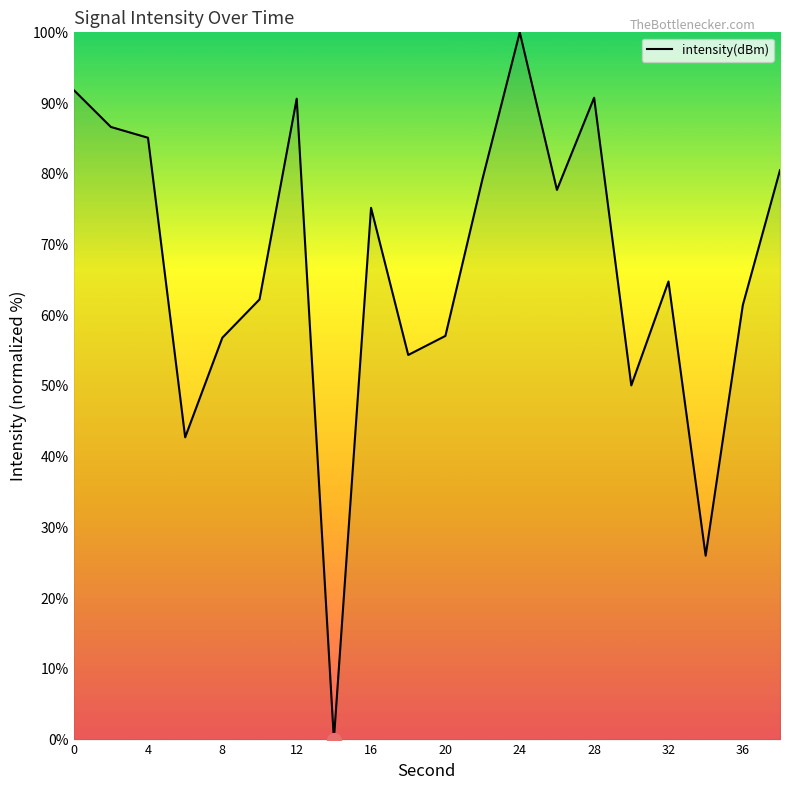

What is the greatest value displayed?

100.0